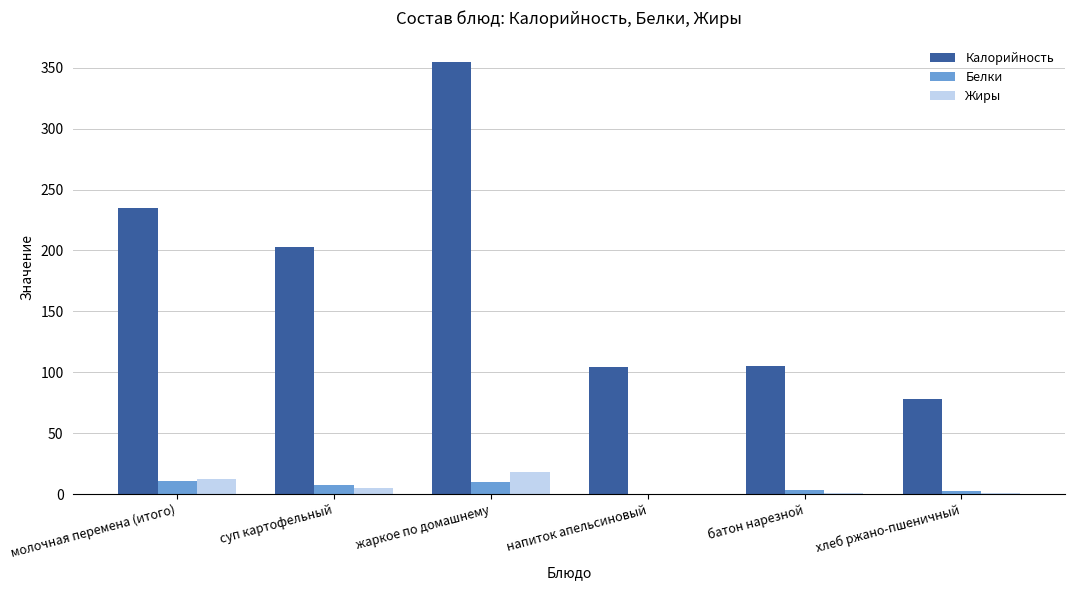

The Калорийность series shows 187.4 at жаркое по домашнему. True or false?

False